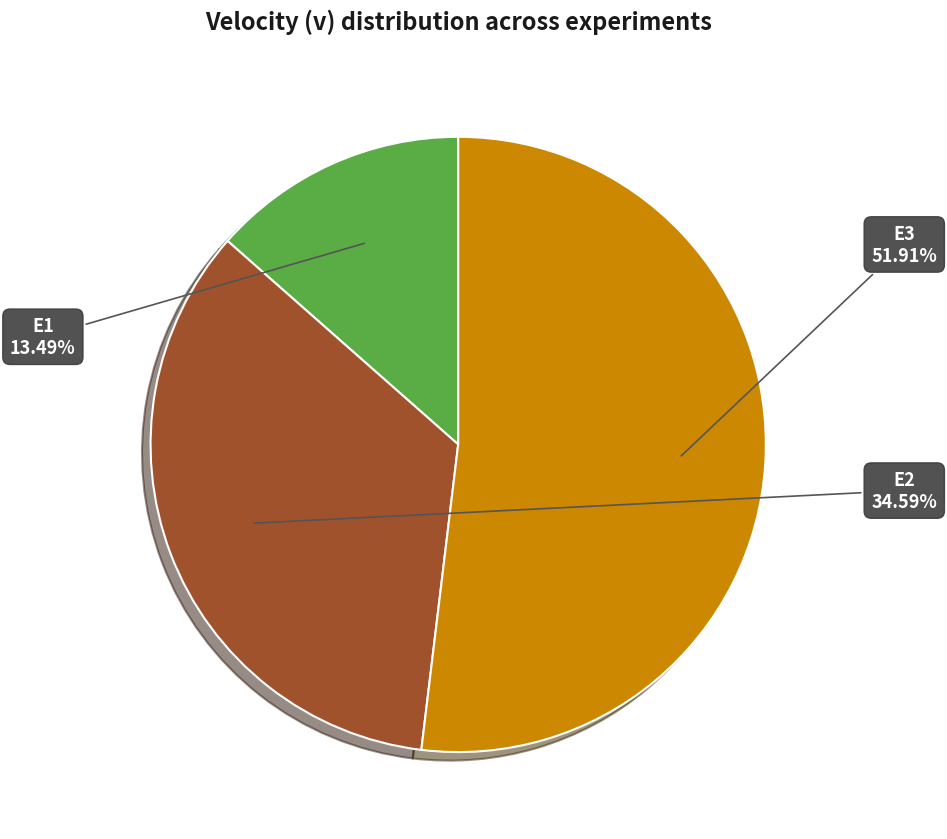

How many segments does this pie chart have?

3